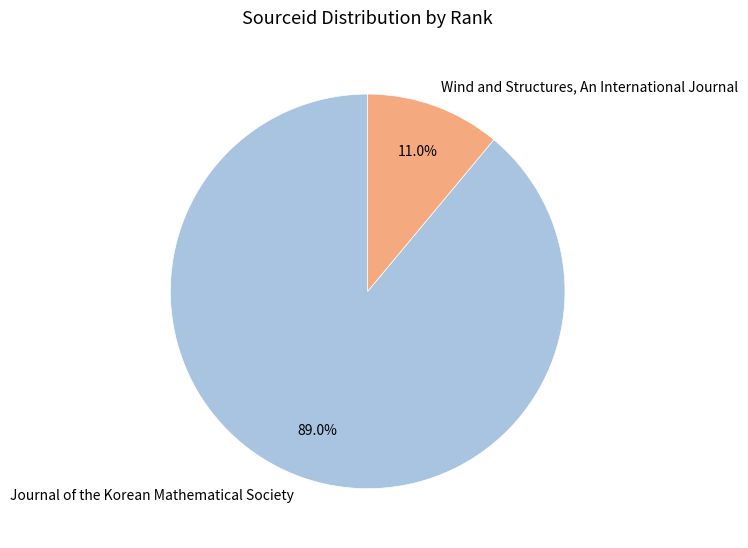

Does Wind and Structures, An International Journal account for over 50% of the chart?

No